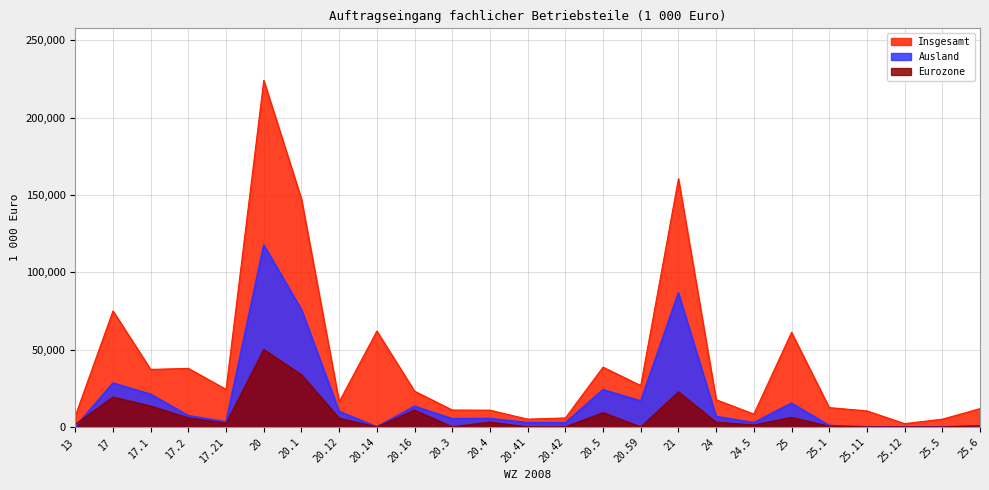

What is the maximum value shown in the chart?

224091.4